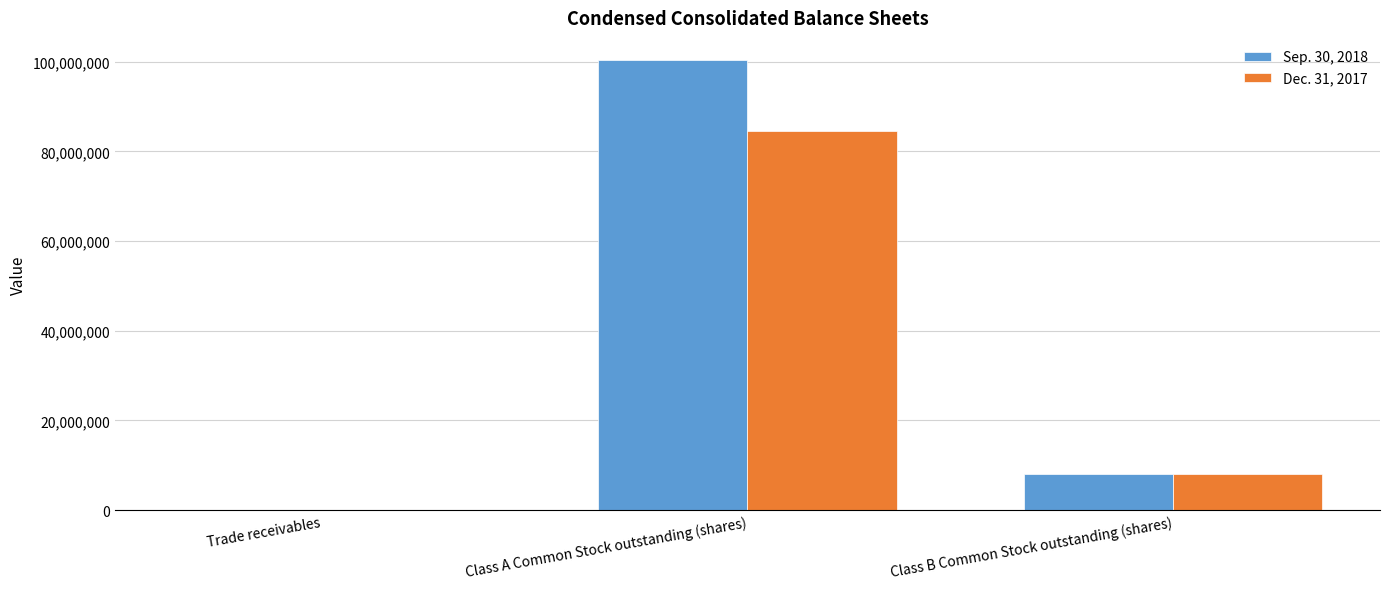

Where does the Dec. 31, 2017 series first go above 8024419?

Class A Common Stock outstanding (shares)